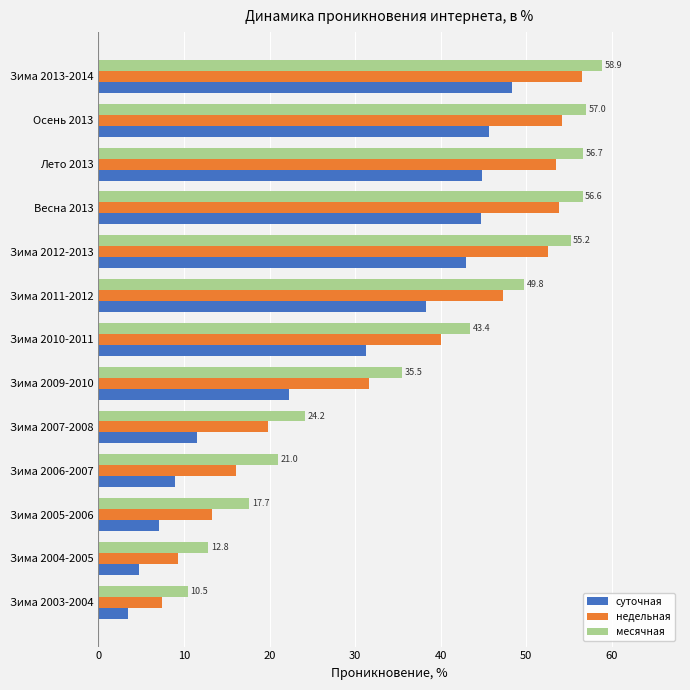

True or false: месячная has a value of 43.4 at Зима 2010-2011.

True